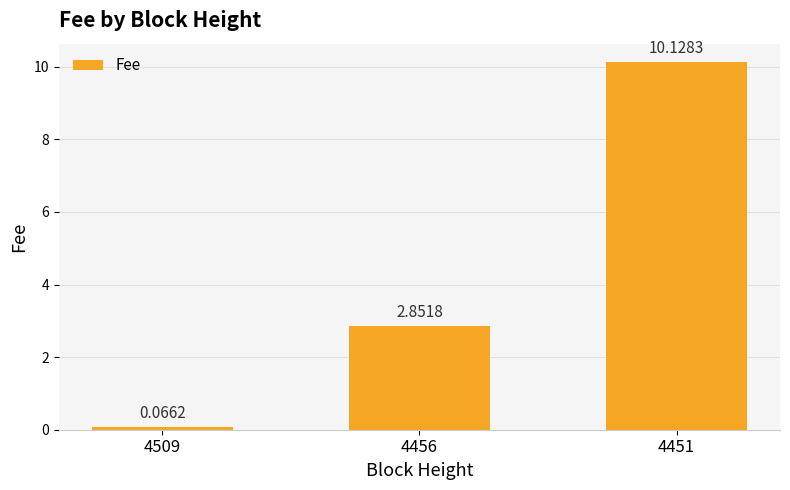

What is the difference between the maximum and minimum values?

10.1